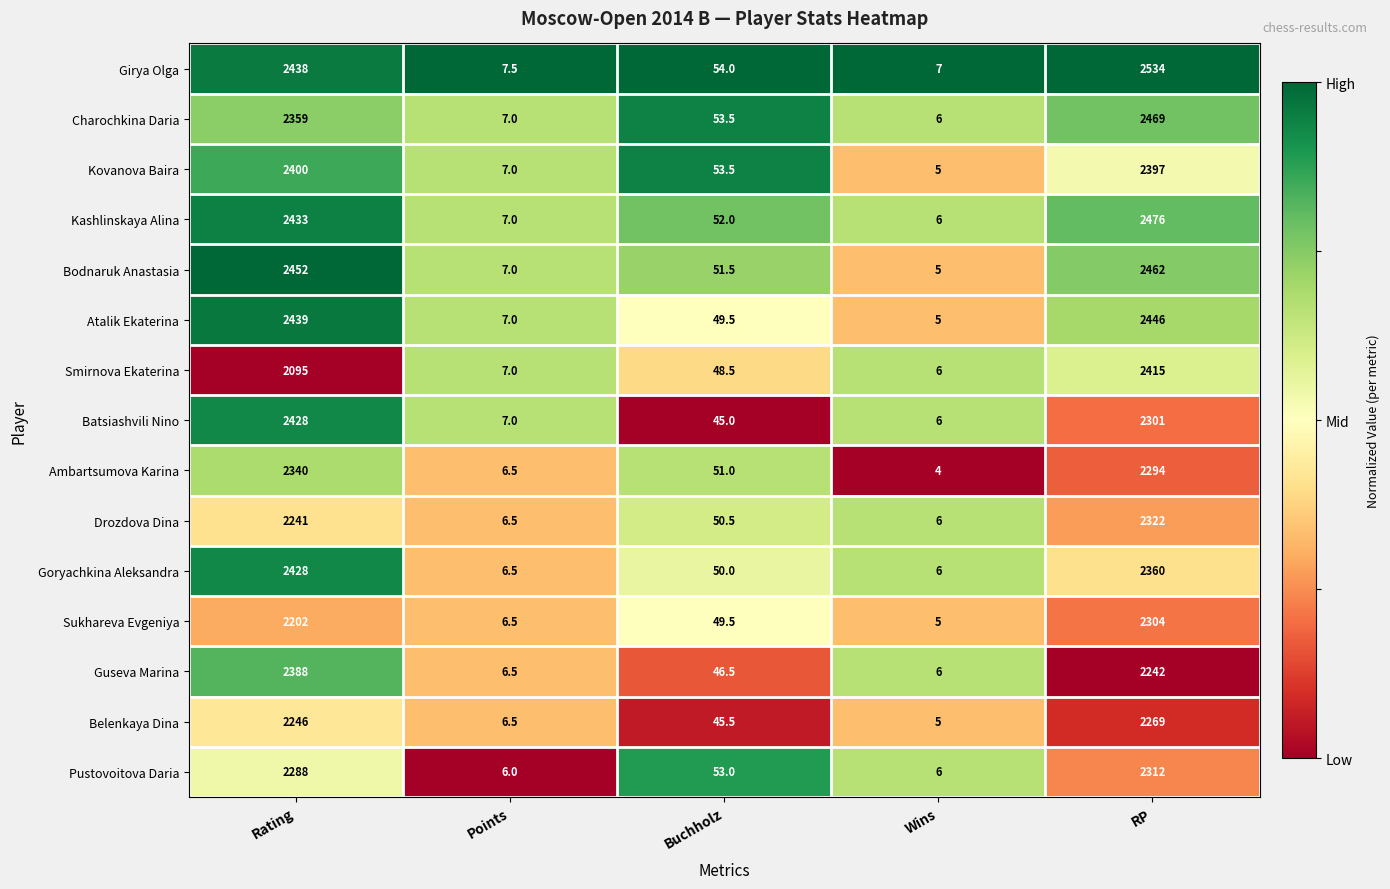

Which label corresponds to the smallest value in the chart?

Wins